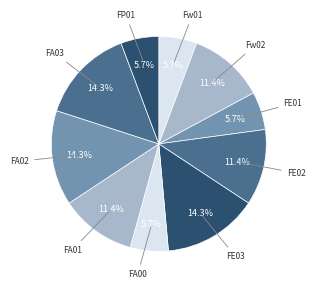

How many segments does this pie chart have?

10